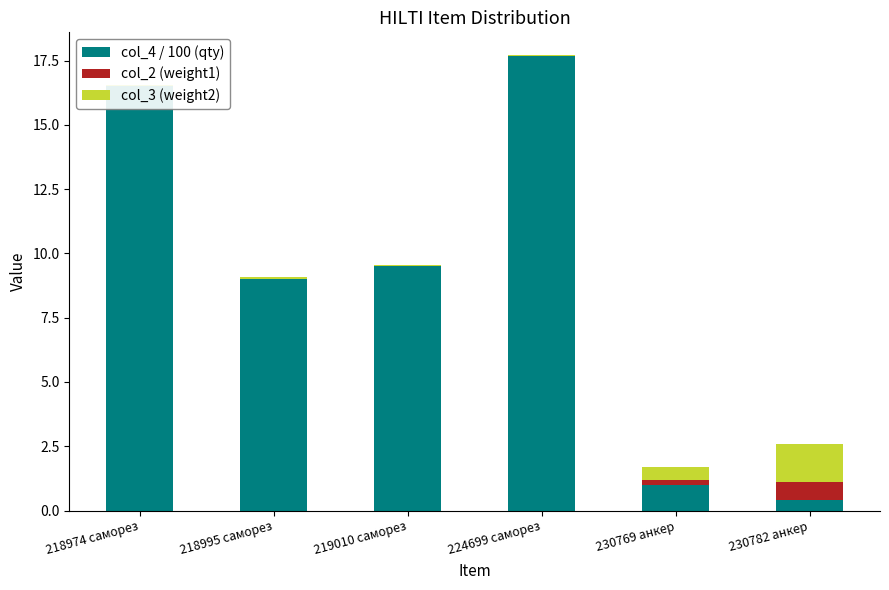

How many groups of bars are there?

6